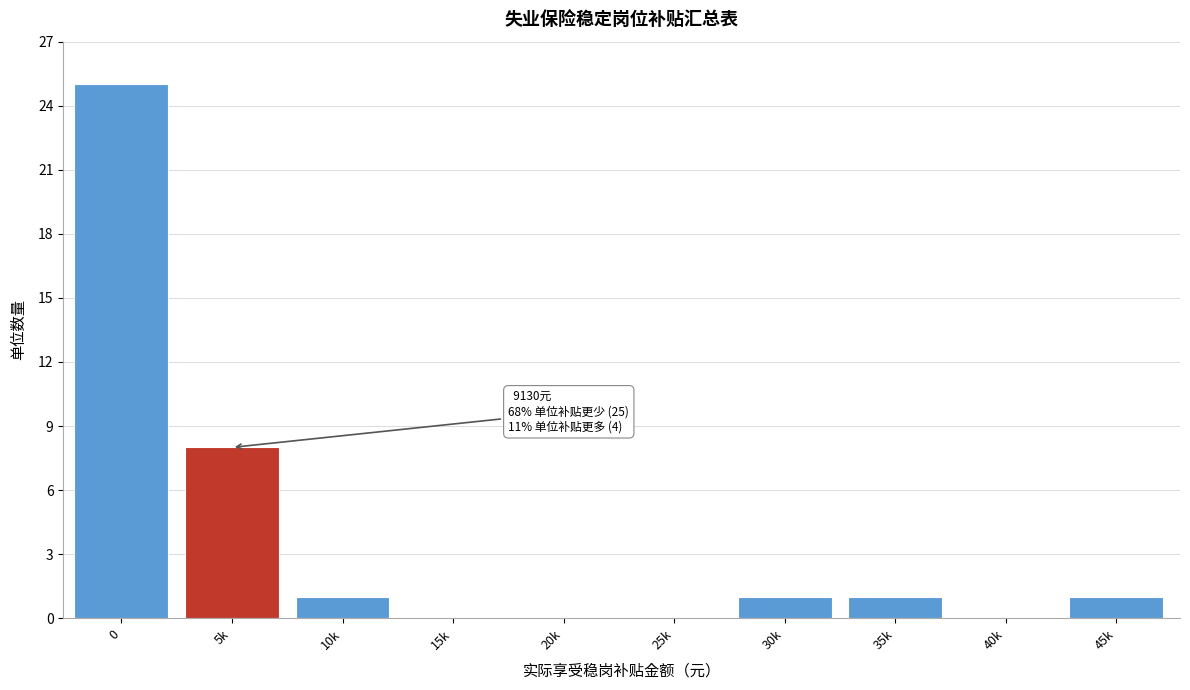

Reading right to left, extract all data points from this chart.

45k=1	40k=0	35k=1	30k=1	25k=0	20k=0	15k=0	10k=1	5k=8	0=25